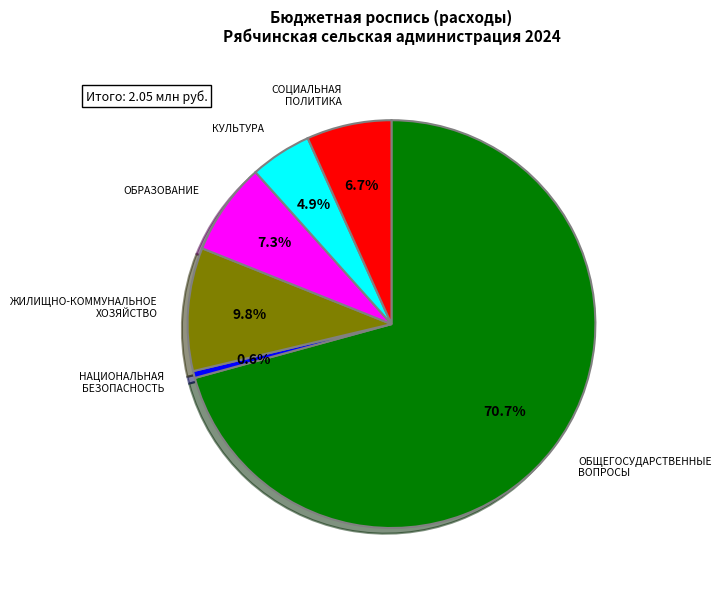

To the nearest percent, what is the combined percentage of ОБРАЗОВАНИЕ and ОБЩЕГОСУДАРСТВЕННЫЕ ВОПРОСЫ?

78%